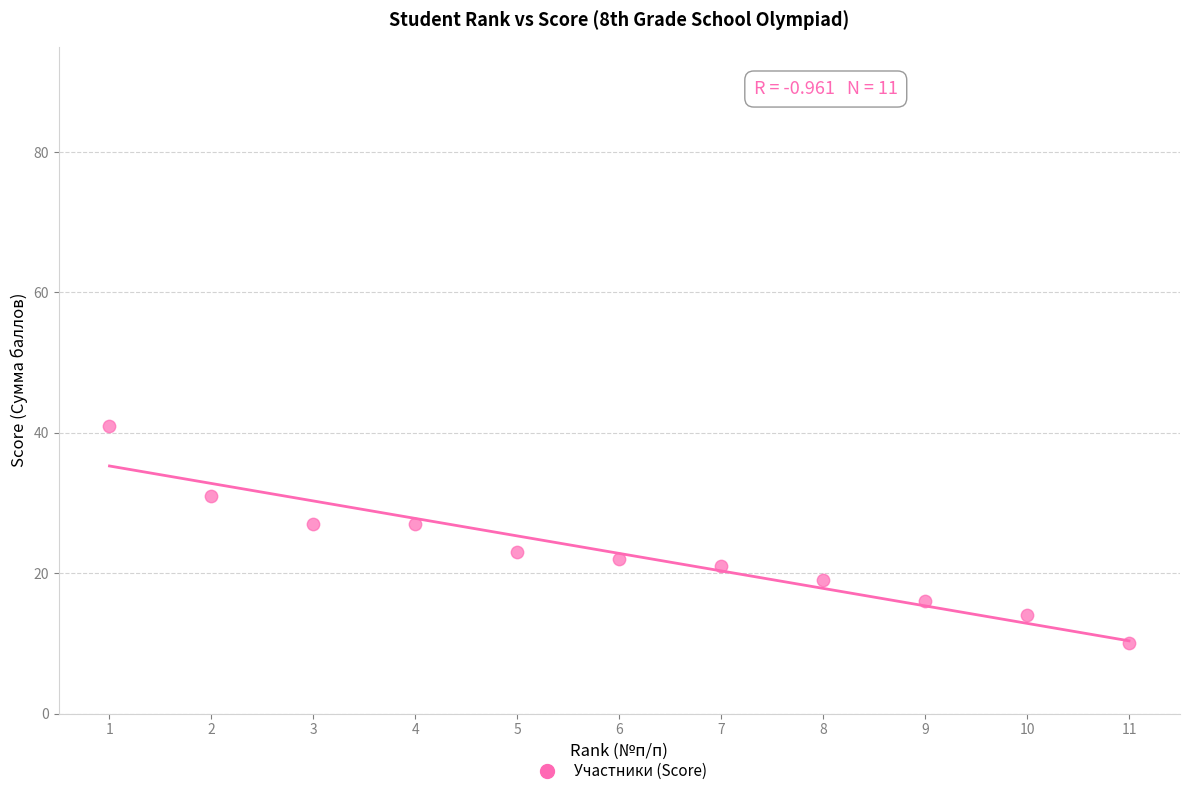

What is the range of X values (max minus min)?

10